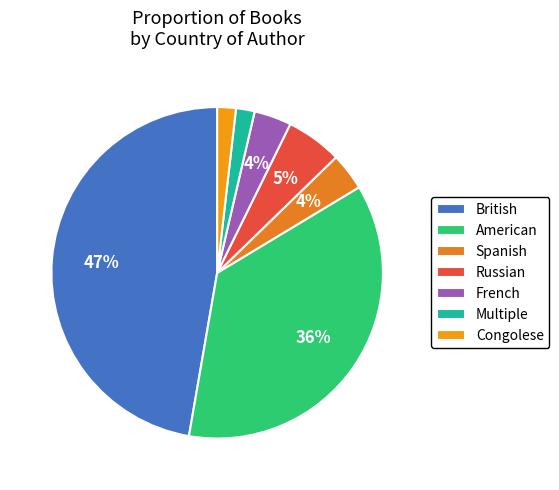

Is the sum of Multiple and Russian greater than half?

No